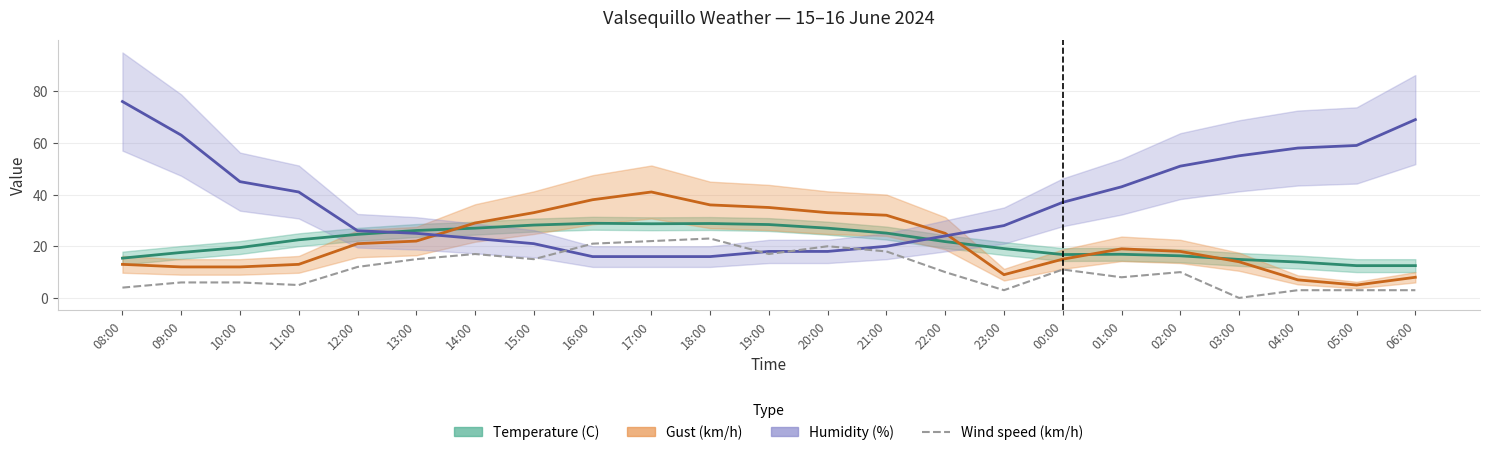

Is this an area chart (filled region under the line)?

No